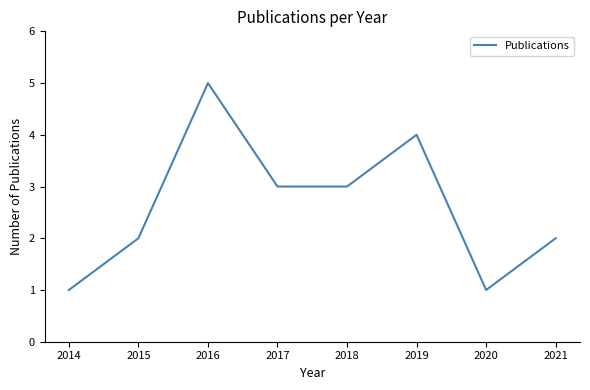

Is this an area chart (filled region under the line)?

No